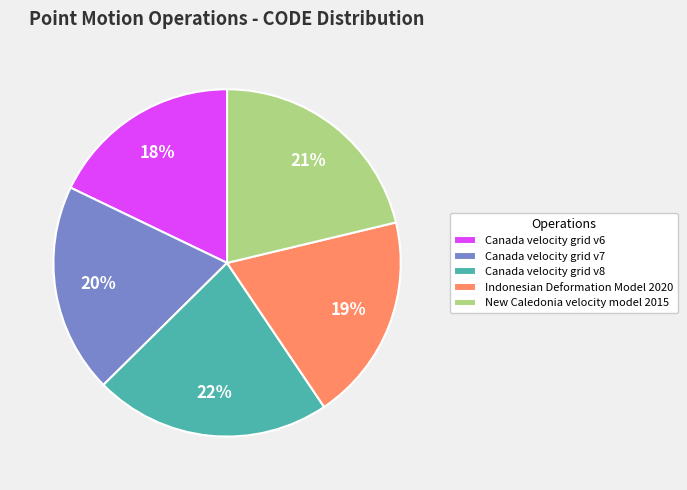

Combined, do New Caledonia velocity model 2015 and Canada velocity grid v8 account for over 50%?

No